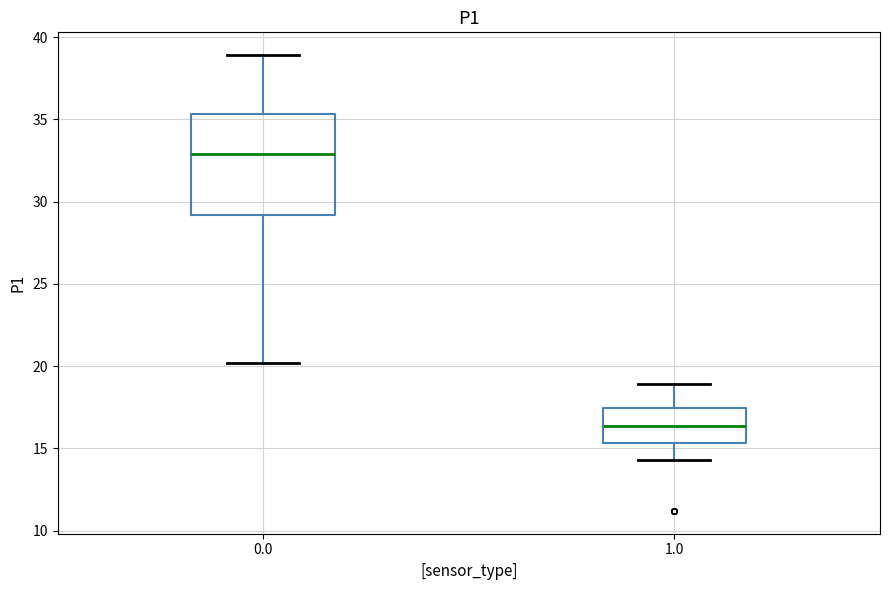

Which box is the tallest, from its lower edge to its upper edge?

0.0